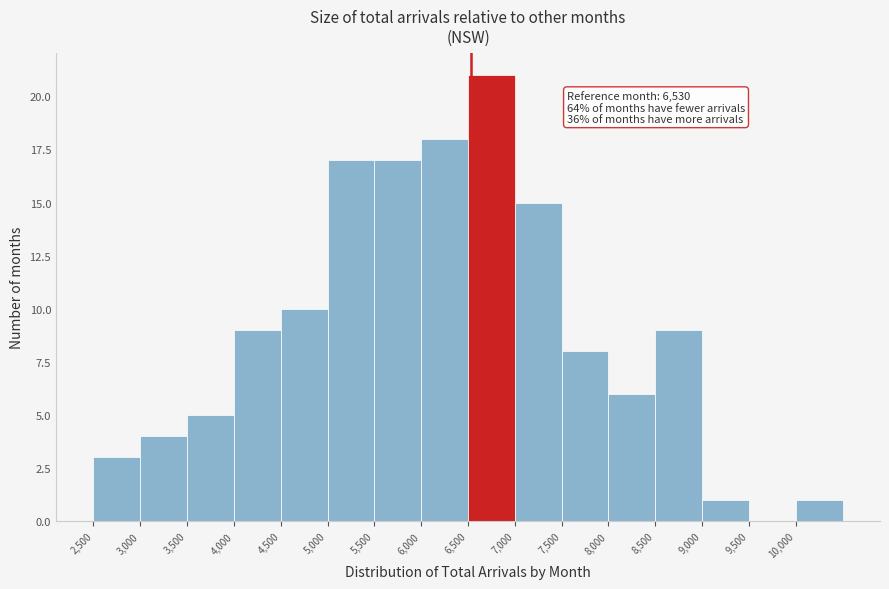

Over which range of the x-axis is the bar tallest?

6500 to 7000